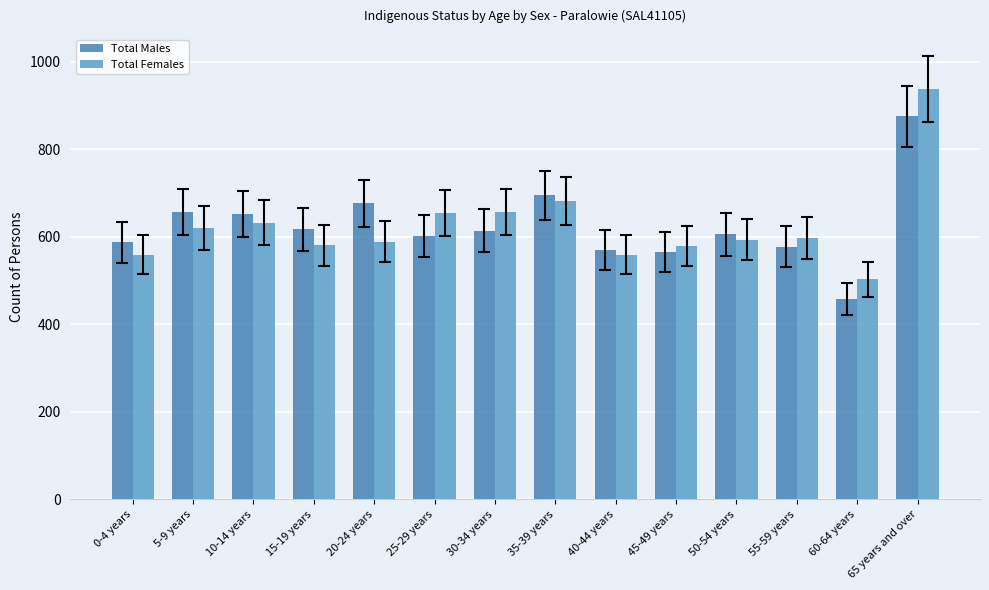

What is the difference between the second highest and minimum values in the Total Females series?

180